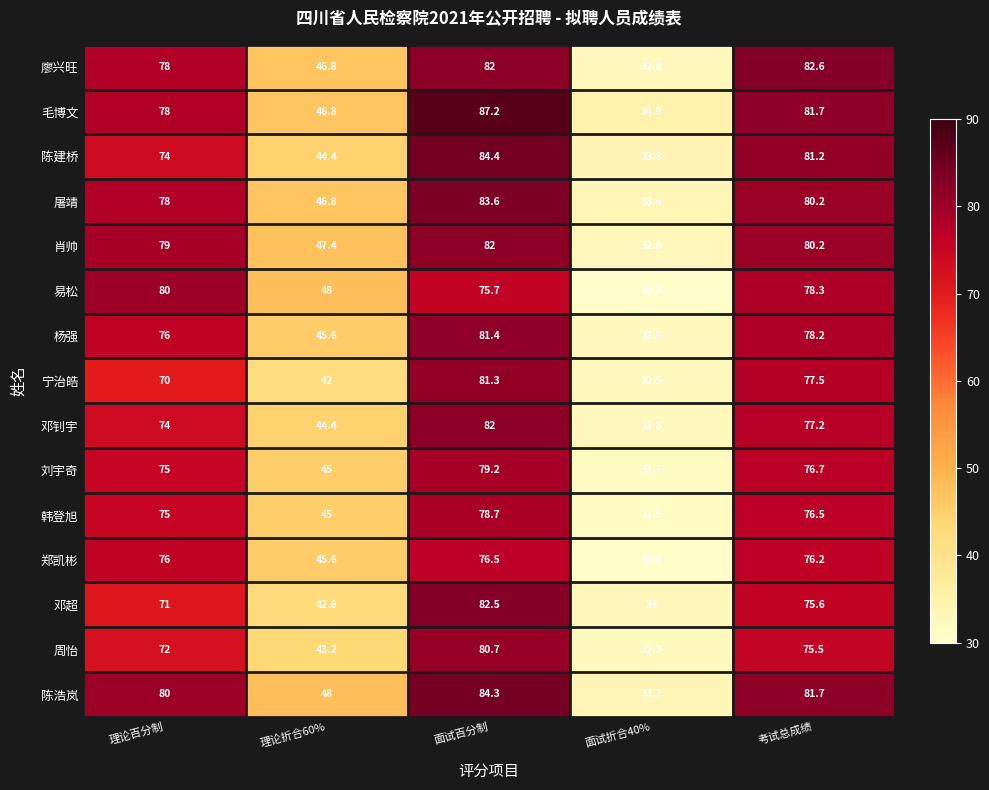

What is the average value of the 郑凯彬 series?

61.0